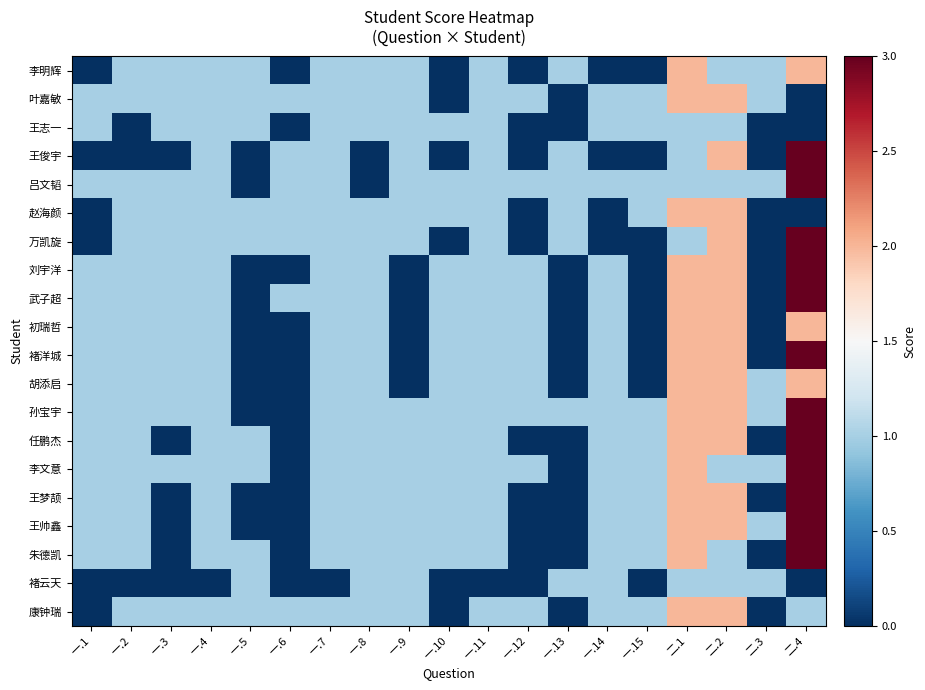

Reading left to right, what are all the values shown in this chart?

李明辉: 一.1=0	一.2=1	一.3=1	一.4=1	一.5=1	一.6=0	一.7=1	一.8=1	一.9=1	一.10=0	一.11=1	一.12=0	一.13=1	一.14=0	一.15=0	二.1=2	二.2=1	二.3=1	二.4=2
叶嘉敏: 一.1=1	一.2=1	一.3=1	一.4=1	一.5=1	一.6=1	一.7=1	一.8=1	一.9=1	一.10=0	一.11=1	一.12=1	一.13=0	一.14=1	一.15=1	二.1=2	二.2=2	二.3=1	二.4=0
王志一: 一.1=1	一.2=0	一.3=1	一.4=1	一.5=1	一.6=0	一.7=1	一.8=1	一.9=1	一.10=1	一.11=1	一.12=0	一.13=0	一.14=1	一.15=1	二.1=1	二.2=1	二.3=0	二.4=0
王俊宇: 一.1=0	一.2=0	一.3=0	一.4=1	一.5=0	一.6=1	一.7=1	一.8=0	一.9=1	一.10=0	一.11=1	一.12=0	一.13=1	一.14=0	一.15=0	二.1=1	二.2=2	二.3=0	二.4=3
吕文韬: 一.1=1	一.2=1	一.3=1	一.4=1	一.5=0	一.6=1	一.7=1	一.8=0	一.9=1	一.10=1	一.11=1	一.12=1	一.13=1	一.14=1	一.15=1	二.1=1	二.2=1	二.3=1	二.4=3
赵海颜: 一.1=0	一.2=1	一.3=1	一.4=1	一.5=1	一.6=1	一.7=1	一.8=1	一.9=1	一.10=1	一.11=1	一.12=0	一.13=1	一.14=0	一.15=1	二.1=2	二.2=2	二.3=0	二.4=0
万凯旋: 一.1=0	一.2=1	一.3=1	一.4=1	一.5=1	一.6=1	一.7=1	一.8=1	一.9=1	一.10=0	一.11=1	一.12=0	一.13=1	一.14=0	一.15=0	二.1=1	二.2=2	二.3=0	二.4=3
刘宇洋: 一.1=1	一.2=1	一.3=1	一.4=1	一.5=0	一.6=0	一.7=1	一.8=1	一.9=0	一.10=1	一.11=1	一.12=1	一.13=0	一.14=1	一.15=0	二.1=2	二.2=2	二.3=0	二.4=3
武子超: 一.1=1	一.2=1	一.3=1	一.4=1	一.5=0	一.6=1	一.7=1	一.8=1	一.9=0	一.10=1	一.11=1	一.12=1	一.13=0	一.14=1	一.15=0	二.1=2	二.2=2	二.3=0	二.4=3
初瑞哲: 一.1=1	一.2=1	一.3=1	一.4=1	一.5=0	一.6=0	一.7=1	一.8=1	一.9=0	一.10=1	一.11=1	一.12=1	一.13=0	一.14=1	一.15=0	二.1=2	二.2=2	二.3=0	二.4=2
褚洋城: 一.1=1	一.2=1	一.3=1	一.4=1	一.5=0	一.6=0	一.7=1	一.8=1	一.9=0	一.10=1	一.11=1	一.12=1	一.13=0	一.14=1	一.15=0	二.1=2	二.2=2	二.3=0	二.4=3
胡添启: 一.1=1	一.2=1	一.3=1	一.4=1	一.5=0	一.6=0	一.7=1	一.8=1	一.9=0	一.10=1	一.11=1	一.12=1	一.13=0	一.14=1	一.15=0	二.1=2	二.2=2	二.3=1	二.4=2
孙宝宇: 一.1=1	一.2=1	一.3=1	一.4=1	一.5=0	一.6=0	一.7=1	一.8=1	一.9=1	一.10=1	一.11=1	一.12=1	一.13=1	一.14=1	一.15=1	二.1=2	二.2=2	二.3=1	二.4=3
任鹏杰: 一.1=1	一.2=1	一.3=0	一.4=1	一.5=1	一.6=0	一.7=1	一.8=1	一.9=1	一.10=1	一.11=1	一.12=0	一.13=0	一.14=1	一.15=1	二.1=2	二.2=2	二.3=0	二.4=3
李文意: 一.1=1	一.2=1	一.3=1	一.4=1	一.5=1	一.6=0	一.7=1	一.8=1	一.9=1	一.10=1	一.11=1	一.12=1	一.13=0	一.14=1	一.15=1	二.1=2	二.2=1	二.3=1	二.4=3
王梦颉: 一.1=1	一.2=1	一.3=0	一.4=1	一.5=0	一.6=0	一.7=1	一.8=1	一.9=1	一.10=1	一.11=1	一.12=0	一.13=0	一.14=1	一.15=1	二.1=2	二.2=2	二.3=0	二.4=3
王帅鑫: 一.1=1	一.2=1	一.3=0	一.4=1	一.5=0	一.6=0	一.7=1	一.8=1	一.9=1	一.10=1	一.11=1	一.12=0	一.13=0	一.14=1	一.15=1	二.1=2	二.2=2	二.3=1	二.4=3
朱德凯: 一.1=1	一.2=1	一.3=0	一.4=1	一.5=1	一.6=0	一.7=1	一.8=1	一.9=1	一.10=1	一.11=1	一.12=0	一.13=0	一.14=1	一.15=1	二.1=2	二.2=1	二.3=0	二.4=3
褚云天: 一.1=0	一.2=0	一.3=0	一.4=0	一.5=1	一.6=0	一.7=0	一.8=1	一.9=1	一.10=0	一.11=0	一.12=0	一.13=1	一.14=1	一.15=0	二.1=1	二.2=1	二.3=1	二.4=0
康钟瑞: 一.1=0	一.2=1	一.3=1	一.4=1	一.5=1	一.6=1	一.7=1	一.8=1	一.9=1	一.10=0	一.11=1	一.12=1	一.13=0	一.14=1	一.15=1	二.1=2	二.2=2	二.3=0	二.4=1